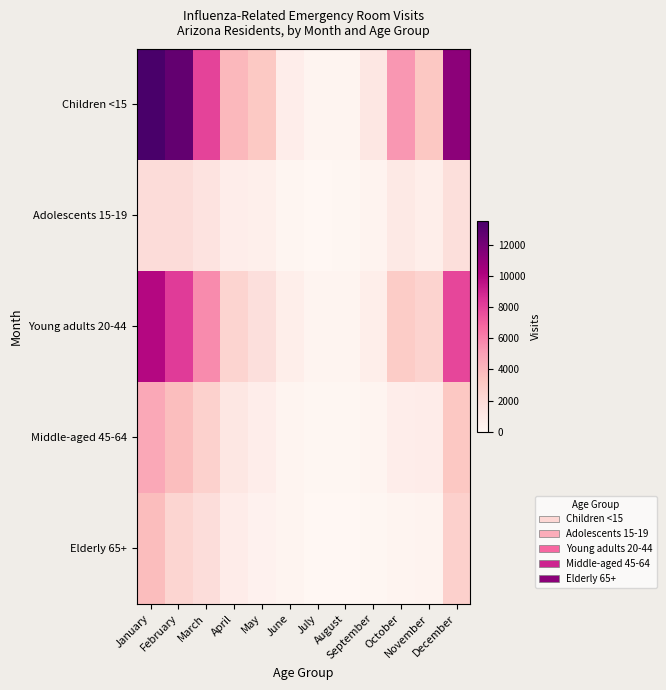

Which has a higher value, September or May?

May